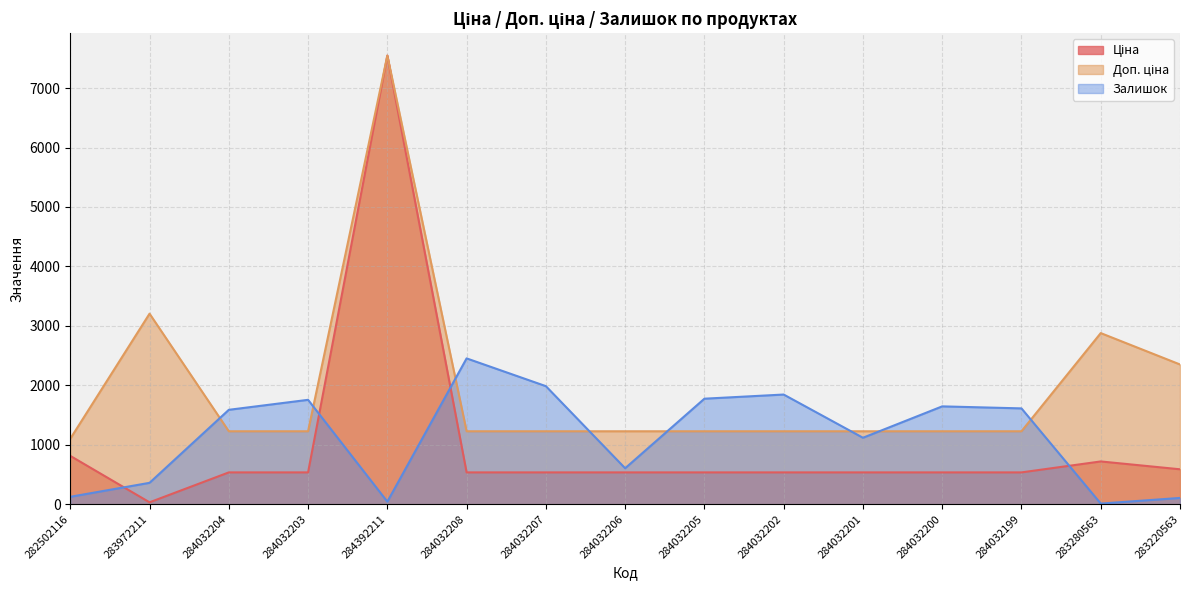

Reading left to right, transcribe all the data shown in this chart.

Ціна: 282502116=813.0	283972211=32.0	284032204=535.4	284032203=535.4	284392211=7545.9	284032208=535.4	284032207=535.4	284032206=535.4	284032205=535.4	284032202=535.4	284032201=535.4	284032200=535.4	284032199=535.4	283280563=719.6	283220563=587.7
Доп. ціна: 282502116=1101.8	283972211=3205.0	284032204=1227.2	284032203=1227.2	284392211=7545.9	284032208=1227.2	284032207=1227.2	284032206=1227.2	284032205=1227.2	284032202=1227.2	284032201=1227.2	284032200=1227.2	284032199=1227.2	283280563=2878.5	283220563=2350.8
Залишок: 282502116=125.0	283972211=360.0	284032204=1588.0	284032203=1756.0	284392211=43.0	284032208=2453.0	284032207=1986.0	284032206=605.0	284032205=1775.0	284032202=1845.0	284032201=1118.0	284032200=1646.0	284032199=1612.0	283280563=11.0	283220563=106.0